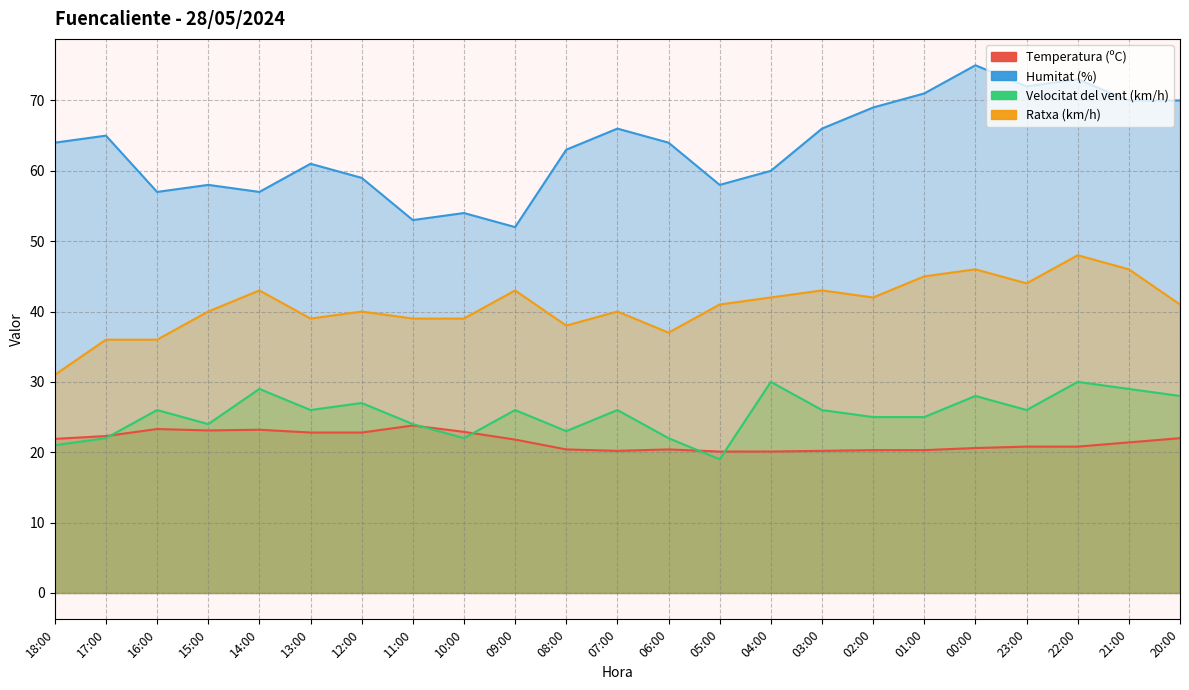

Which series has the largest range (max minus min)?

Humitat (%)